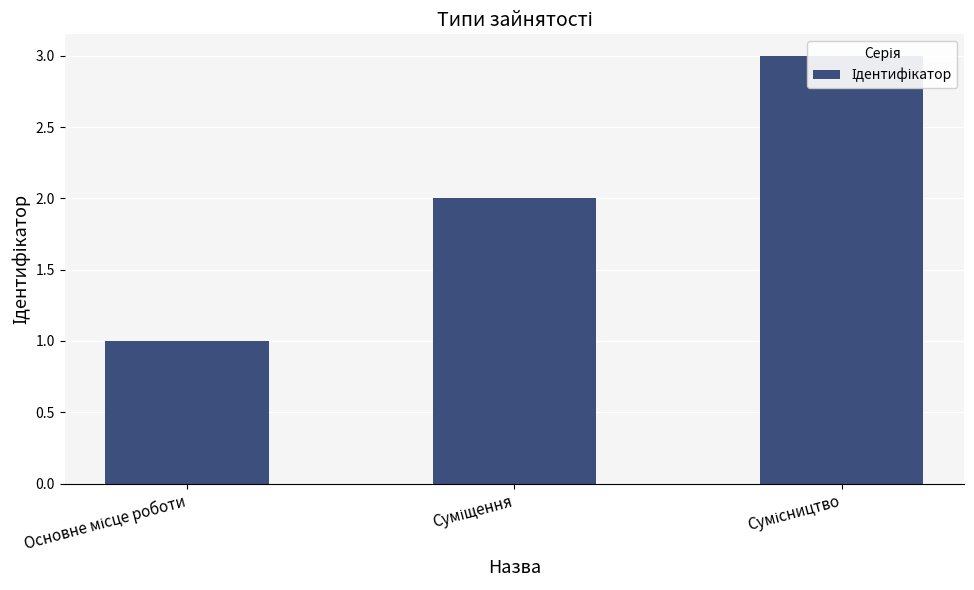

How many values are between 1 and 3?

3